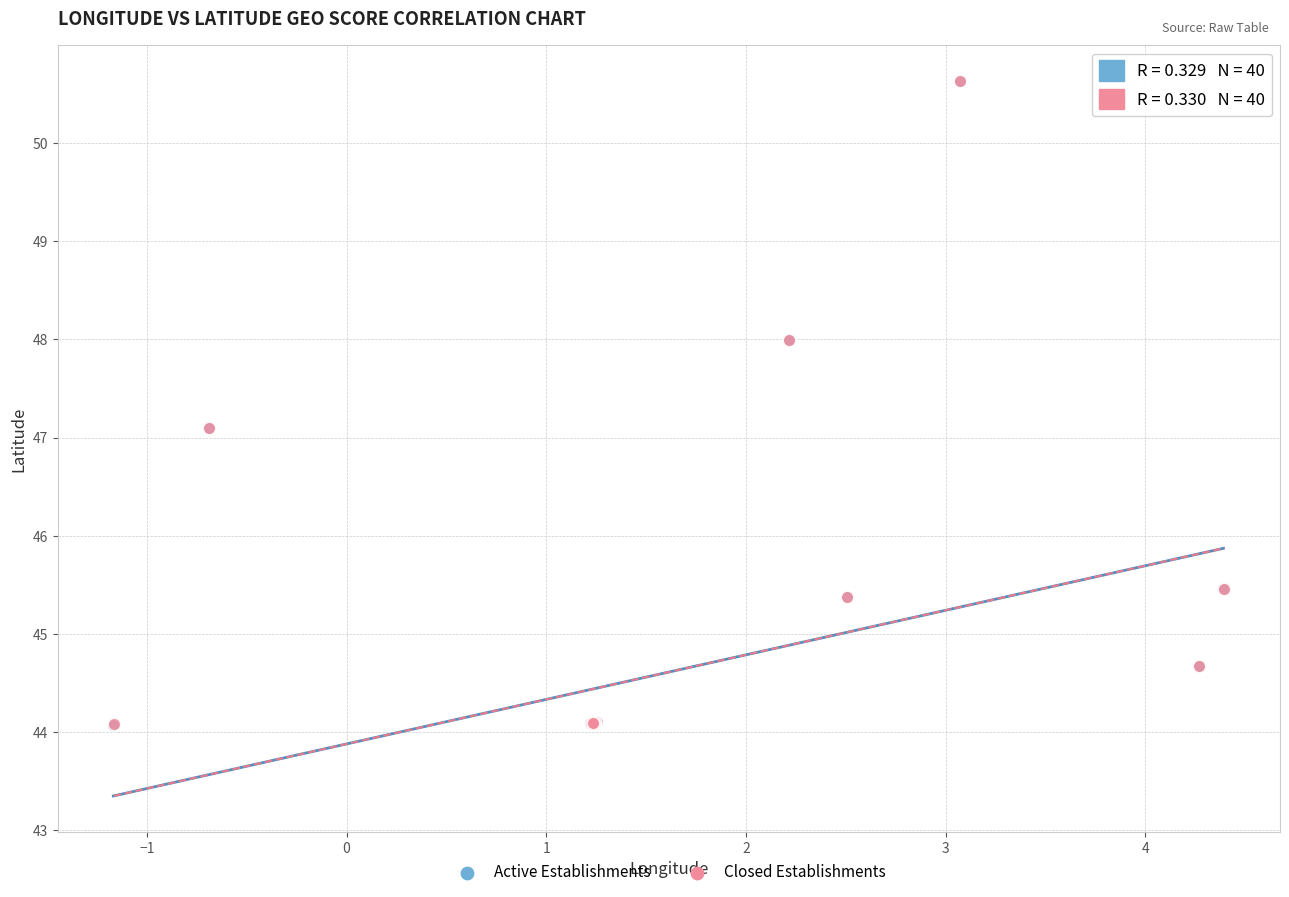

What are all the series names shown in the legend?

Active Establishments, Closed Establishments